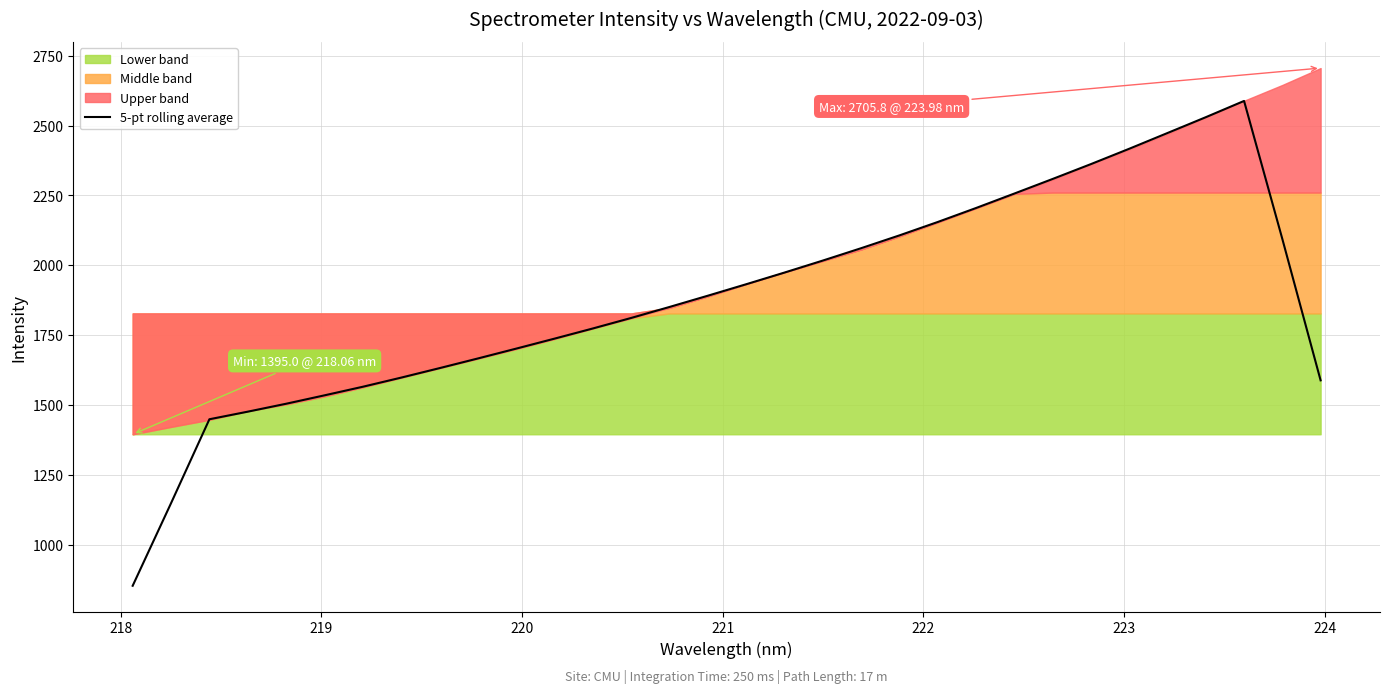

What is the minimum value shown in the chart?

852.7